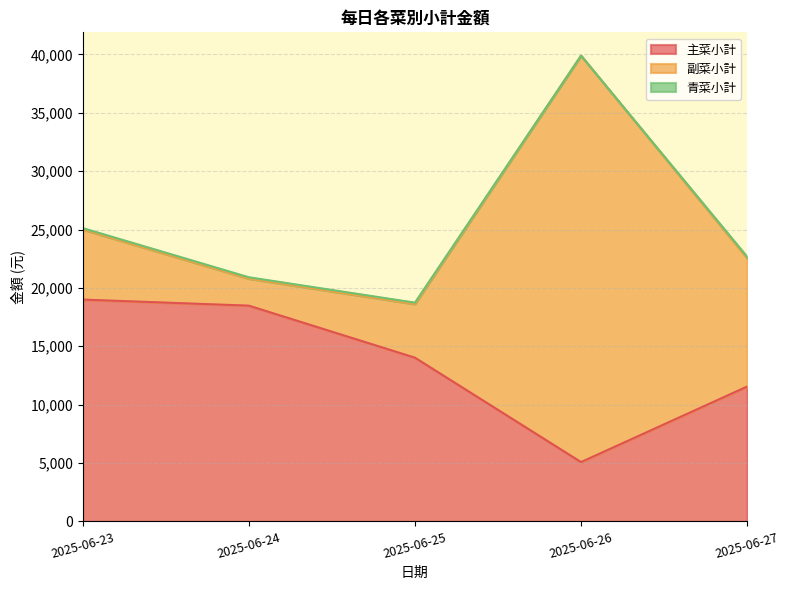

True or false: 青菜小計 and 主菜小計 intersect in this chart.

False